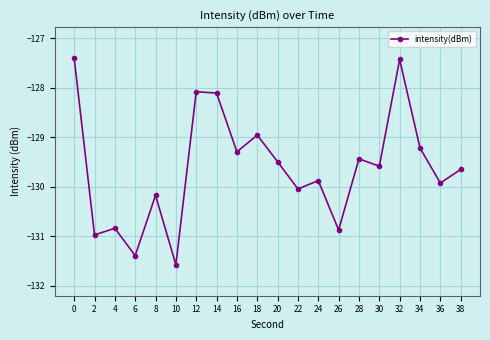

Read the value at 32.

-127.4